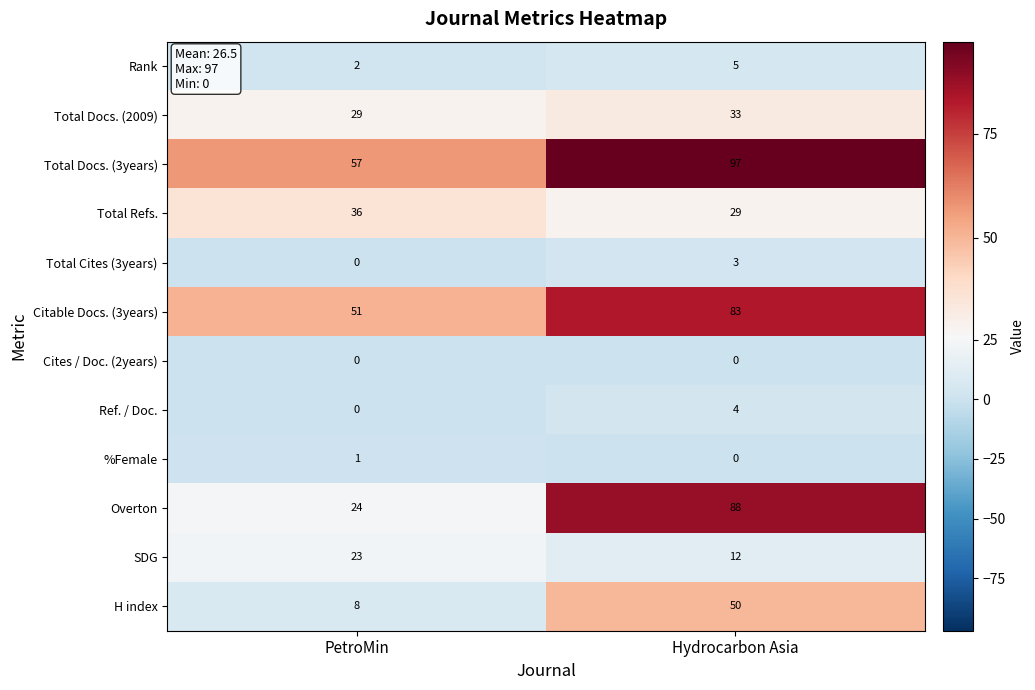

What is the maximum value for Overton?

88